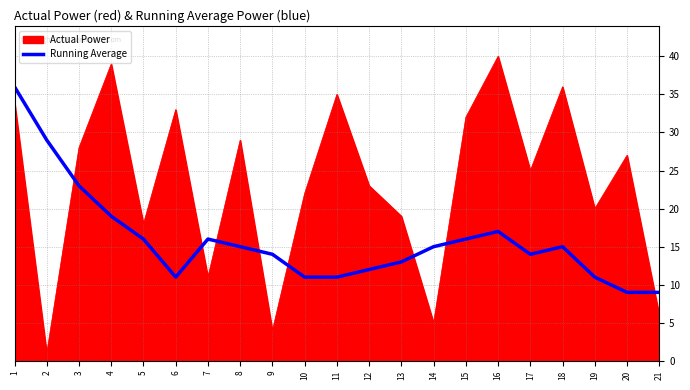

Rank the series by their average value, from highest to lowest.

Actual Power, Running Average